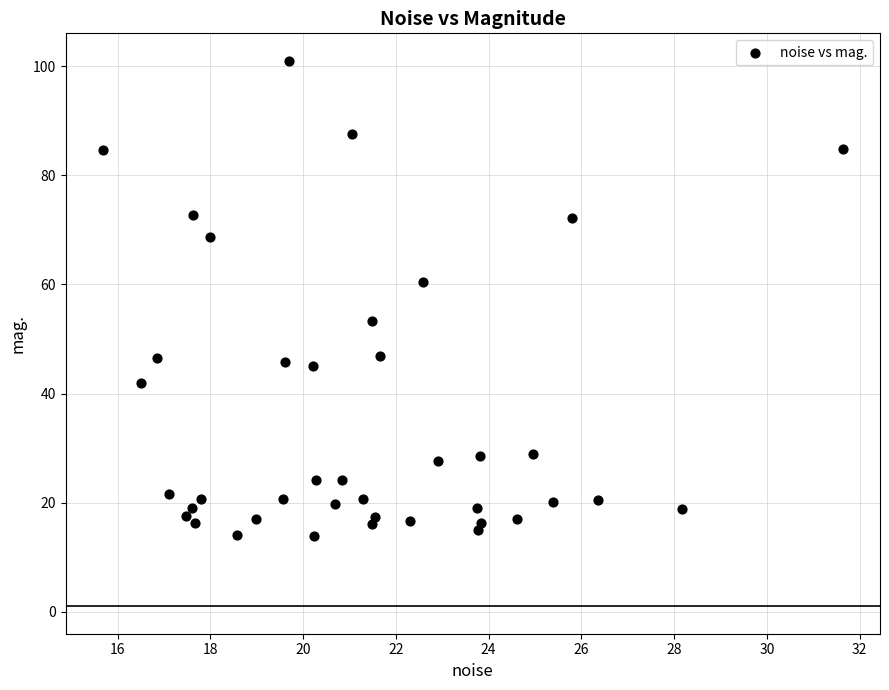

What is the range of X values (max minus min)?

16.0